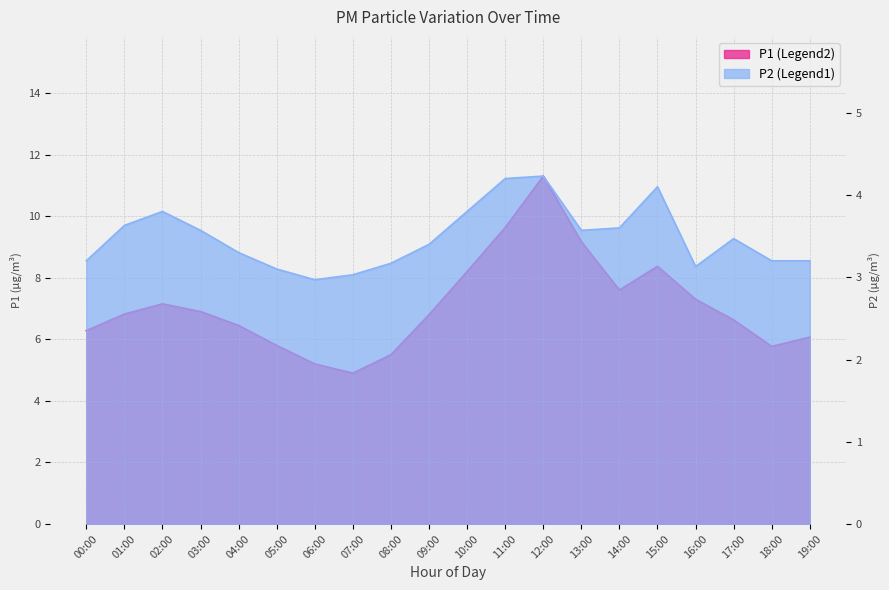

What is the average value of the P1 series?

7.1